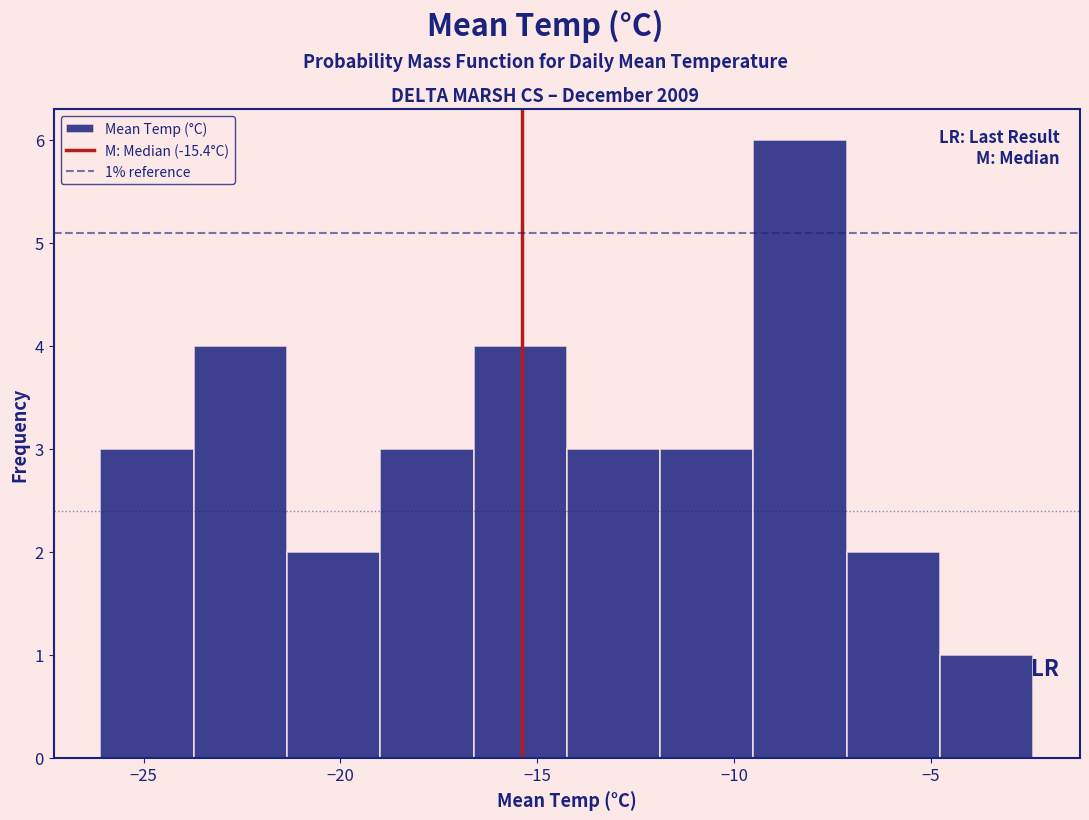

Over which range of the x-axis is the bar tallest?

-9.5 to -7.0